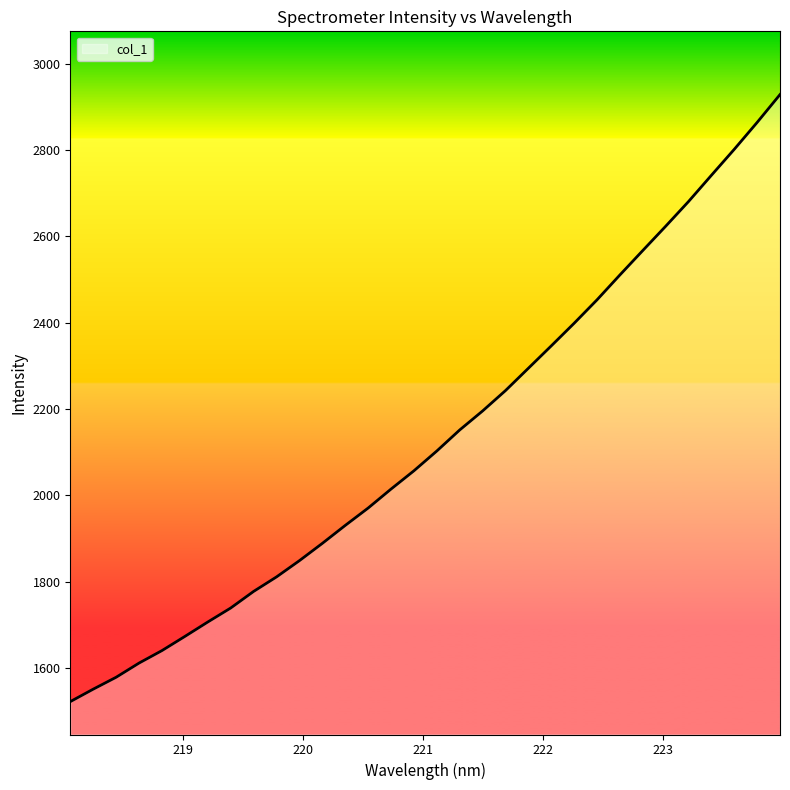

What is the difference between the maximum and minimum values?

1405.6